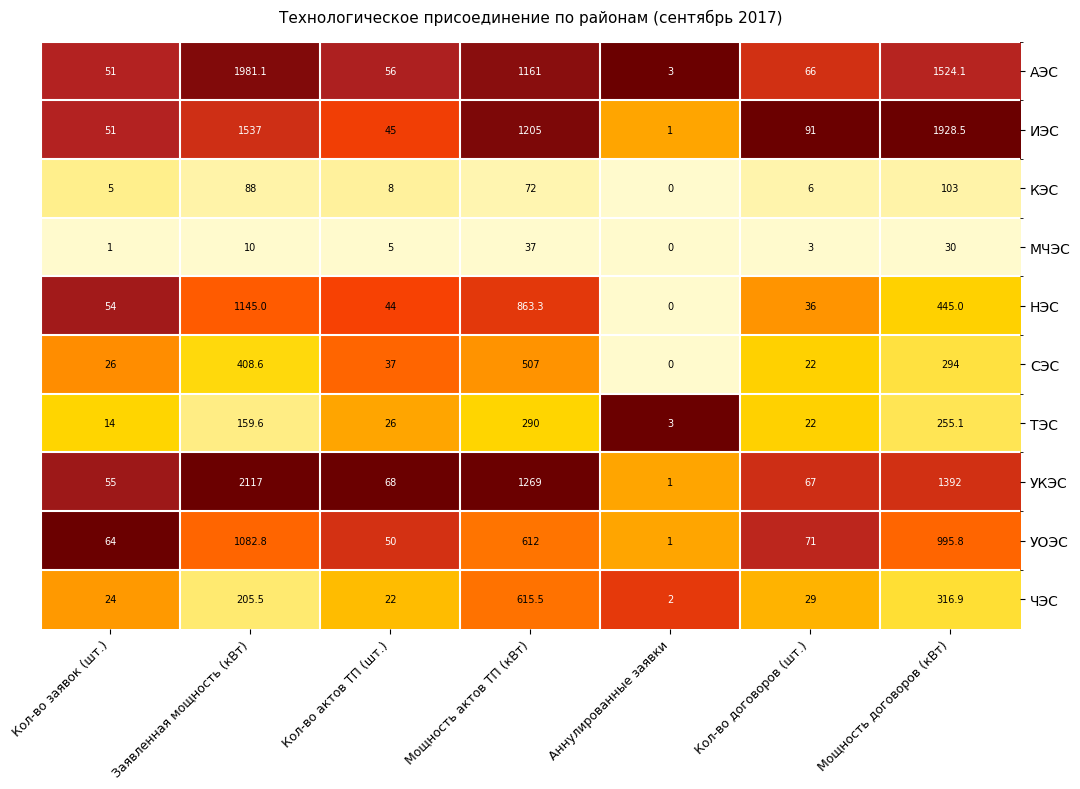

What is the difference between the УОЭС values at Заявленная мощность (кВт) and Кол-во заявок (шт.)?

1018.8